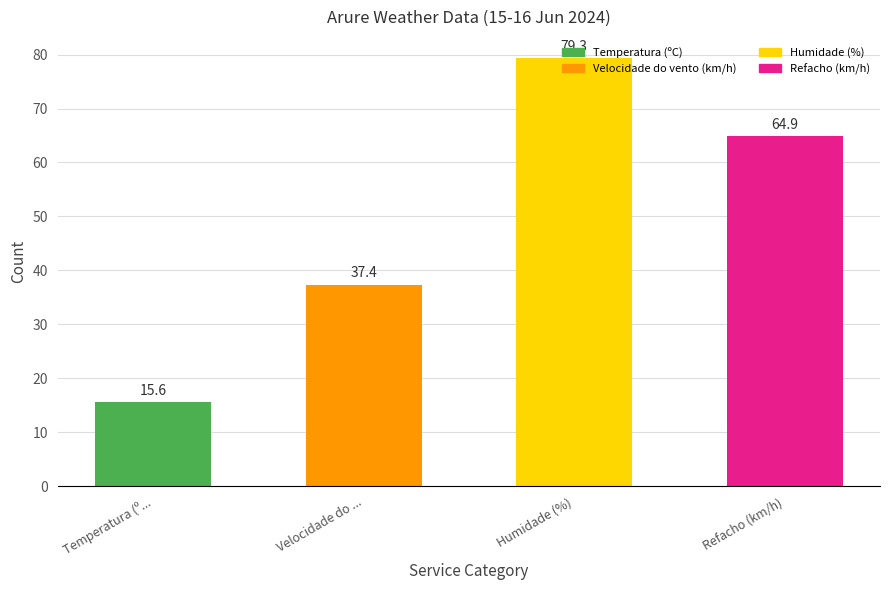

Rank the categories by value from highest to lowest.

Humidade (%), Refacho (km/h), Velocidade do ..., Temperatura (º...